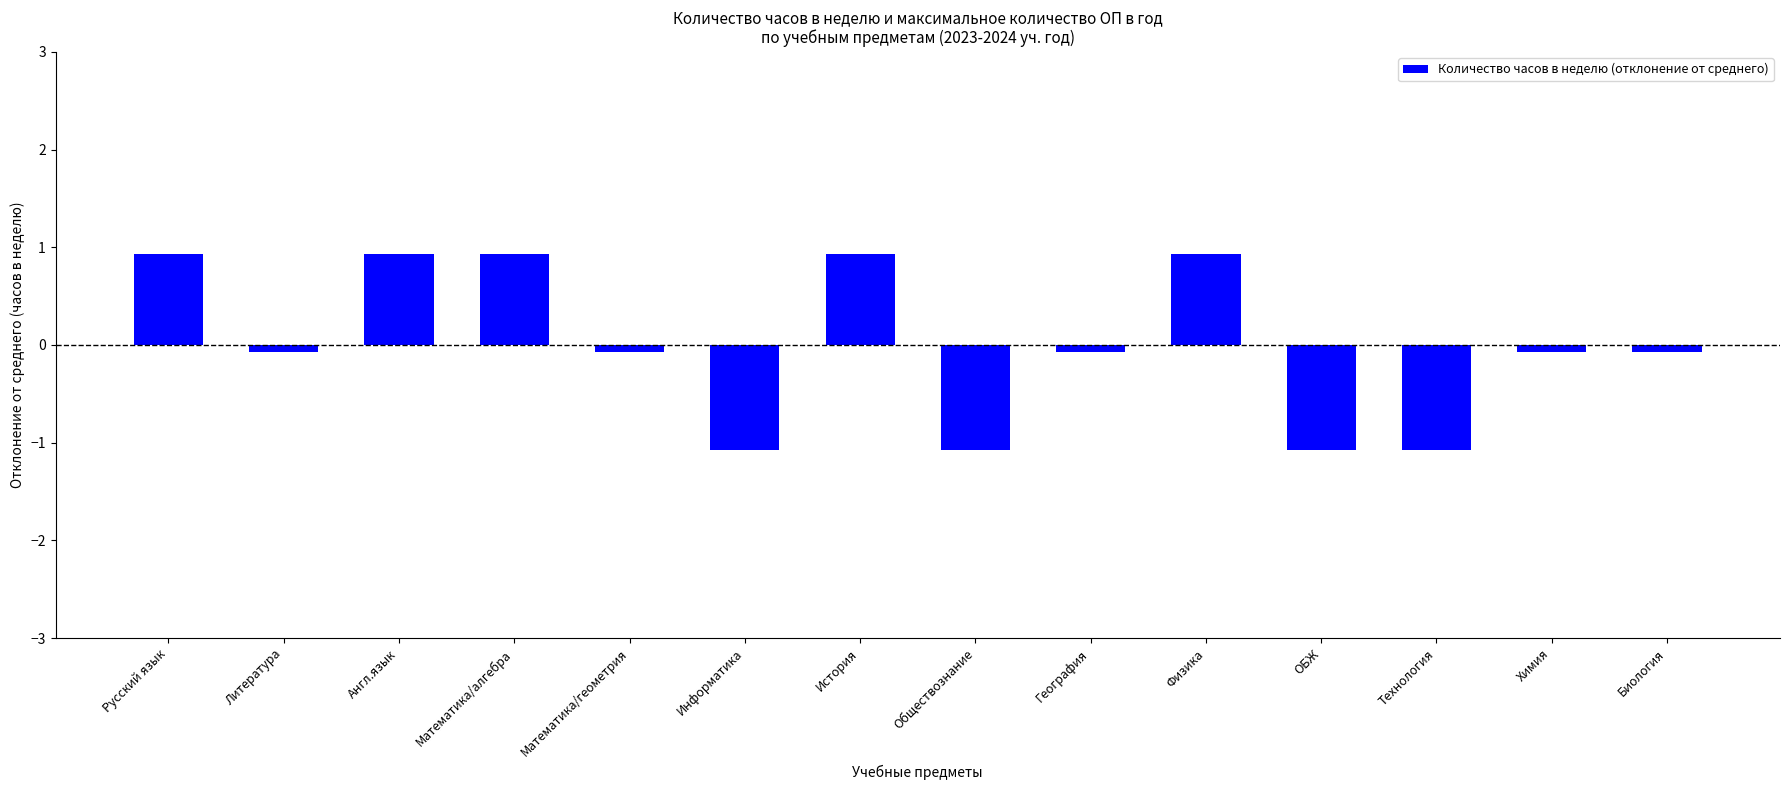

Reading left to right, transcribe all the data shown in this chart.

0.9	-0.1	0.9	0.9	-0.1	-1.1	0.9	-1.1	-0.1	0.9	-1.1	-1.1	-0.1	-0.1